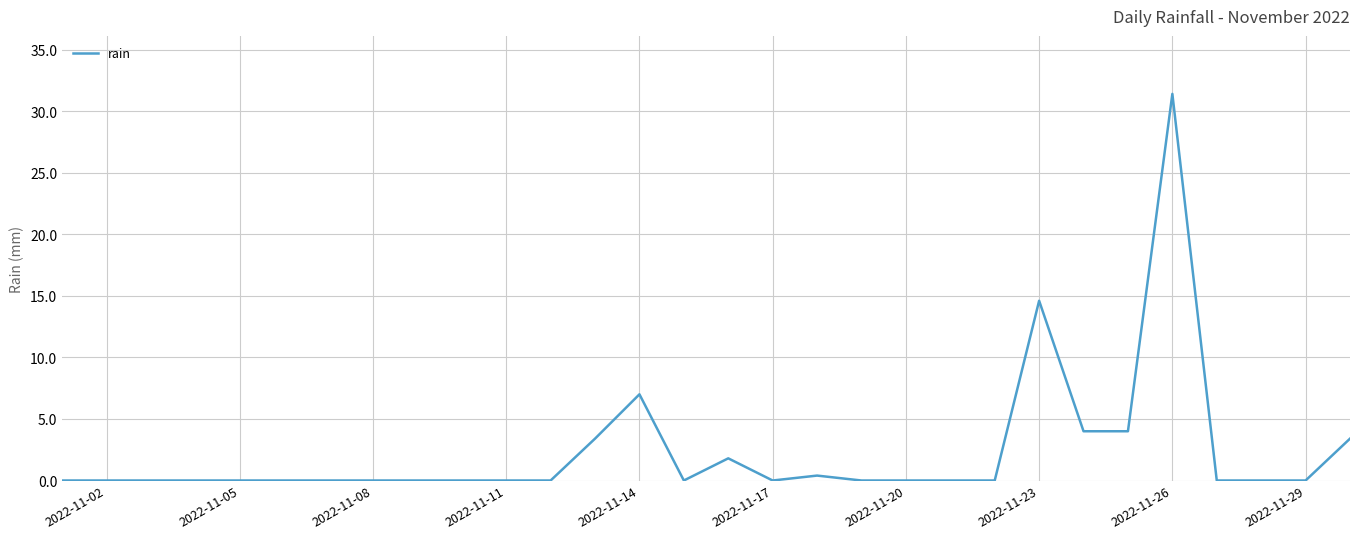

What is the difference between the maximum and minimum values?

31.4